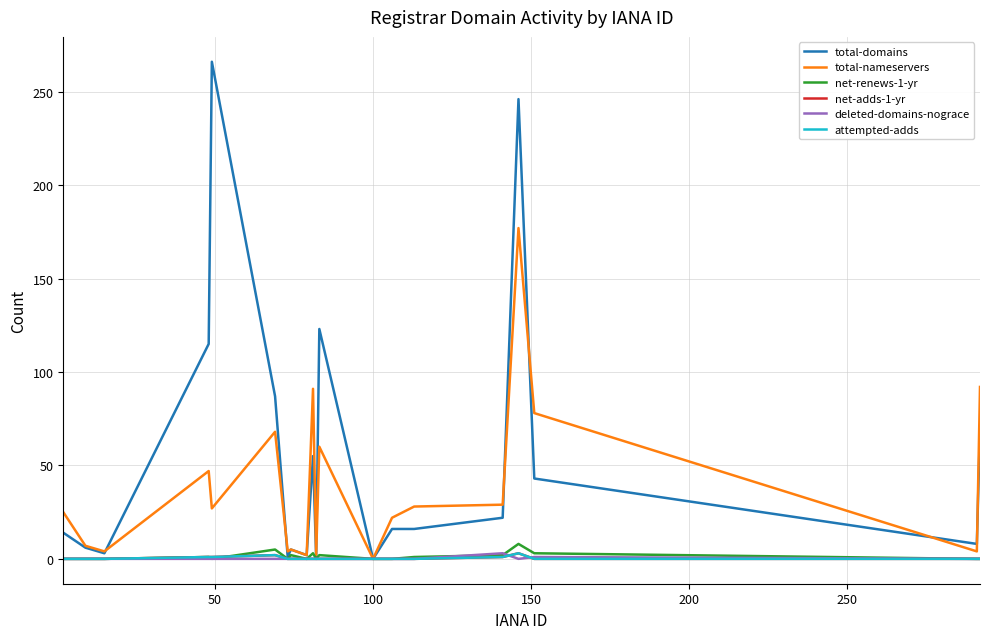

How many lines are shown in the chart?

6